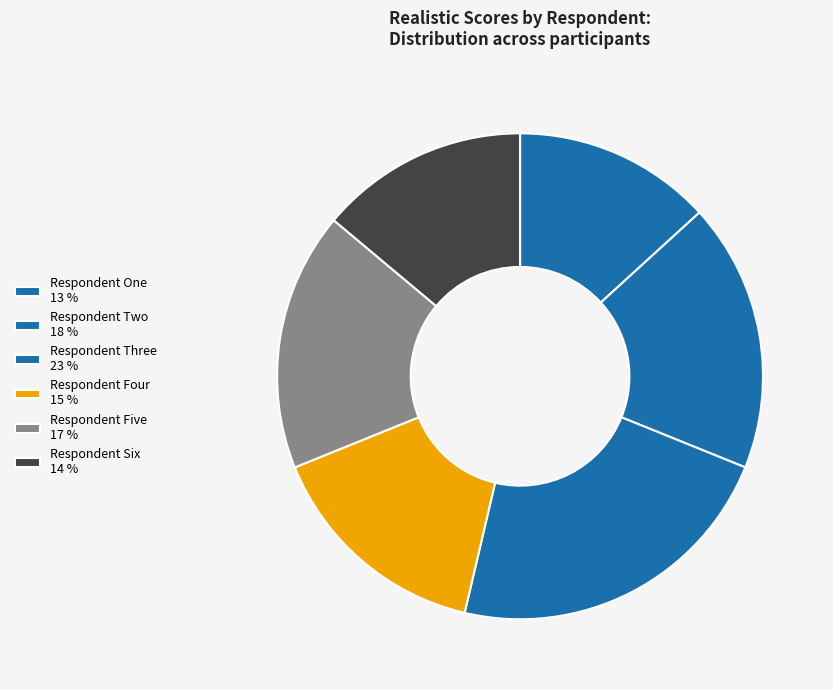

What is the smallest slice in the pie chart?

Respondent One